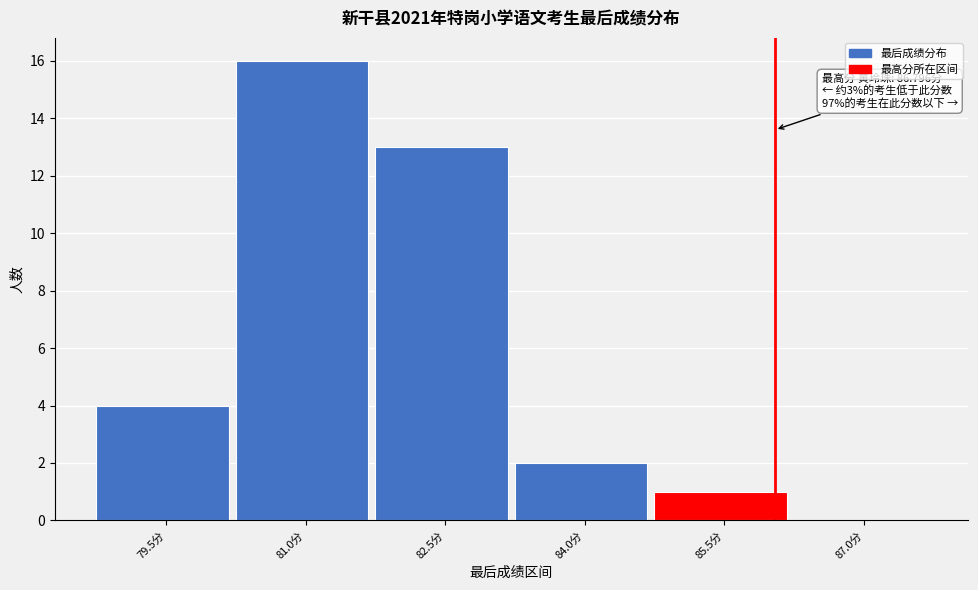

Reading left to right, what are all the values shown in this chart?

79.5分=4	81.0分=16	82.5分=13	84.0分=2	85.5分=1	87.0分=0